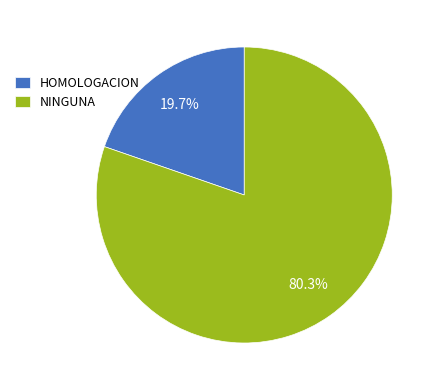

Is there any slice that represents more than half of the pie?

Yes